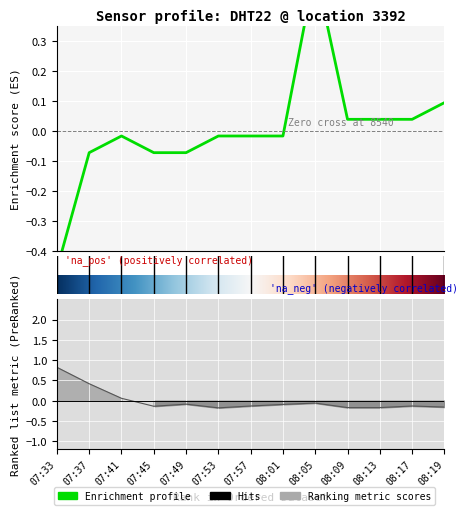

How many negative values does the humidity series have?

10